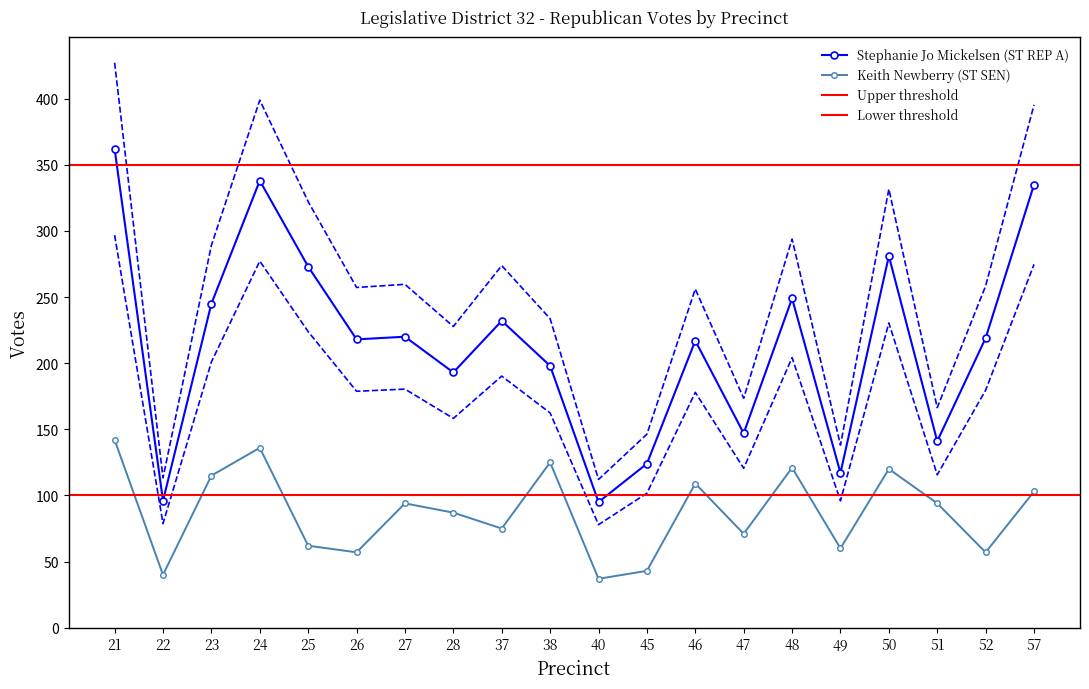

Is the value of Stephanie Jo Mickelsen (ST REP A) at 25 greater than the value of Keith Newberry (ST SEN) at 37?

Yes